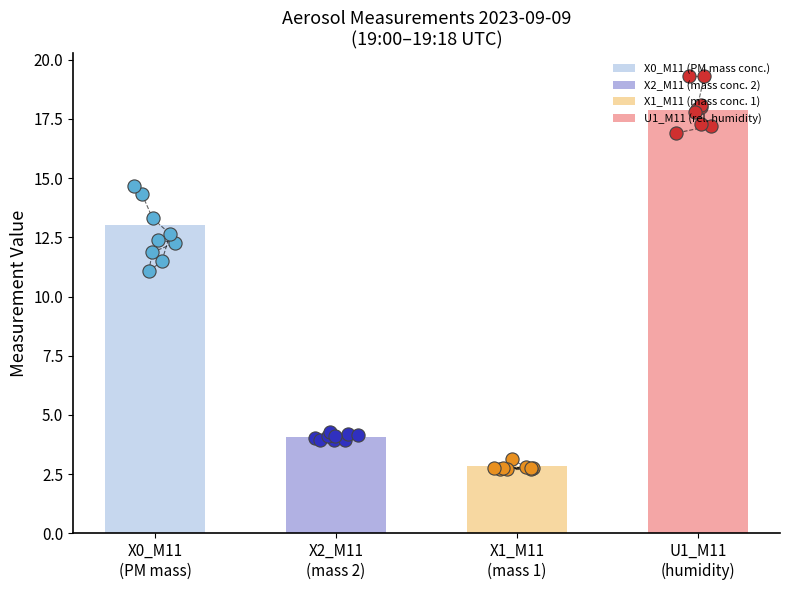

Which series reaches the maximum Y coordinate?

U1_M11 (rel. humidity)